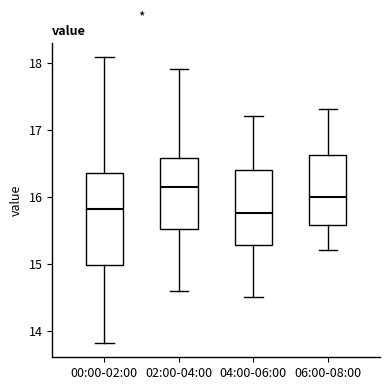

Which box's median line is the highest?

02:00-04:00